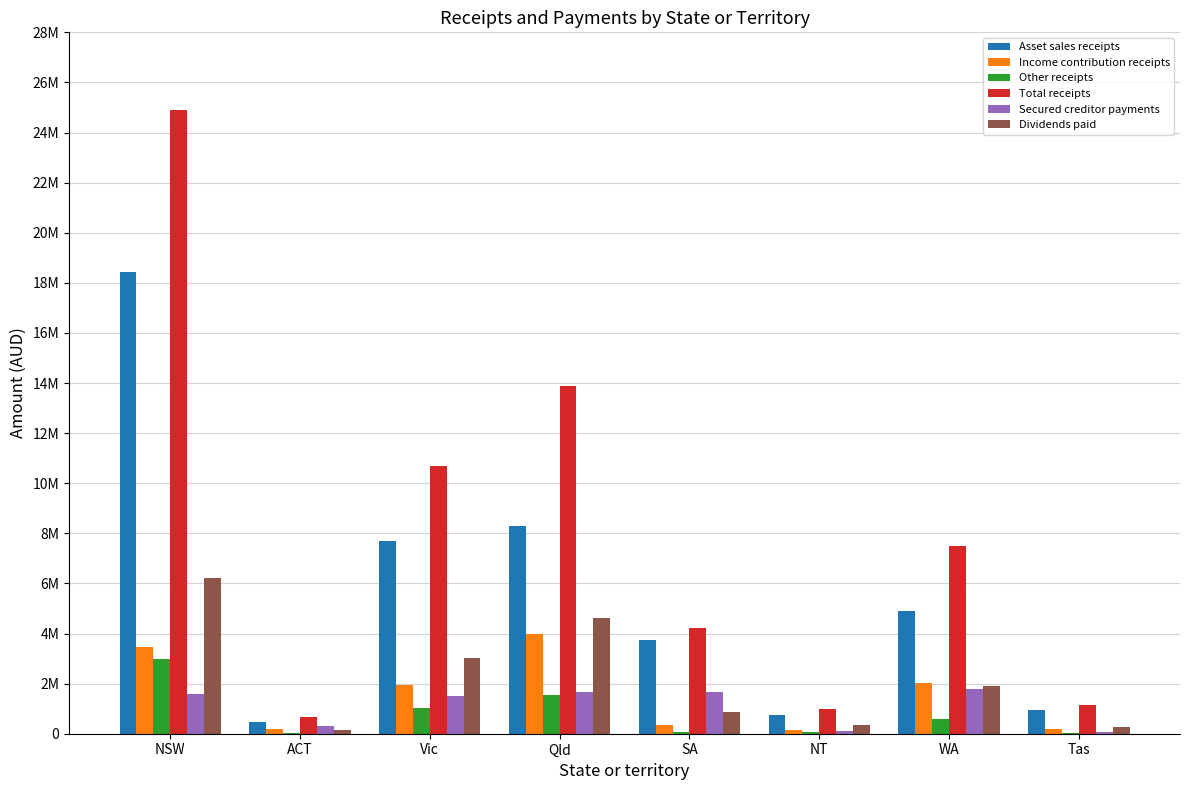

At ACT, list the series in order from smallest to largest.

Other receipts, Dividends paid, Income contribution receipts, Secured creditor payments, Asset sales receipts, Total receipts